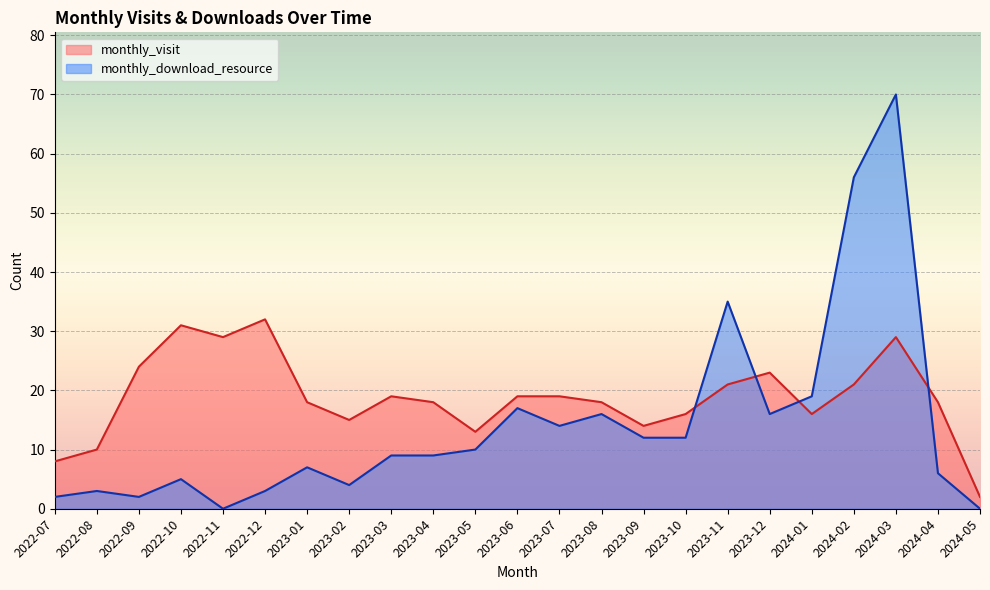

Which series changed the most between 2023-09 and 2023-12?

monthly_visit